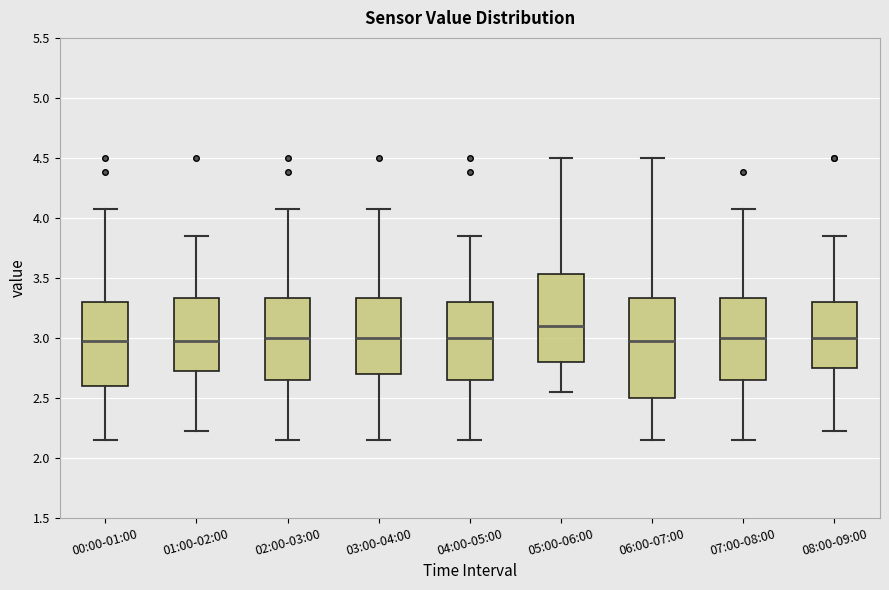

Reading left to right, transcribe this box plot: for each box, give where its median line is, the range the box spans, and where its two whiskers end, as read against the y-axis. The values are not printed on the chart, so give them approximately, as read against the axis.

00:00-01:00: median 2.95, box 2.60 to 3.30, whiskers 2.15 to 4.05
01:00-02:00: median 2.95, box 2.70 to 3.35, whiskers 2.20 to 3.85
02:00-03:00: median 3.00, box 2.65 to 3.35, whiskers 2.15 to 4.05
03:00-04:00: median 3.00, box 2.70 to 3.35, whiskers 2.15 to 4.05
04:00-05:00: median 3.00, box 2.65 to 3.30, whiskers 2.15 to 3.85
05:00-06:00: median 3.10, box 2.80 to 3.55, whiskers 2.55 to 4.50
06:00-07:00: median 2.95, box 2.50 to 3.35, whiskers 2.15 to 4.50
07:00-08:00: median 3.00, box 2.65 to 3.35, whiskers 2.15 to 4.05
08:00-09:00: median 3.00, box 2.75 to 3.30, whiskers 2.20 to 3.85